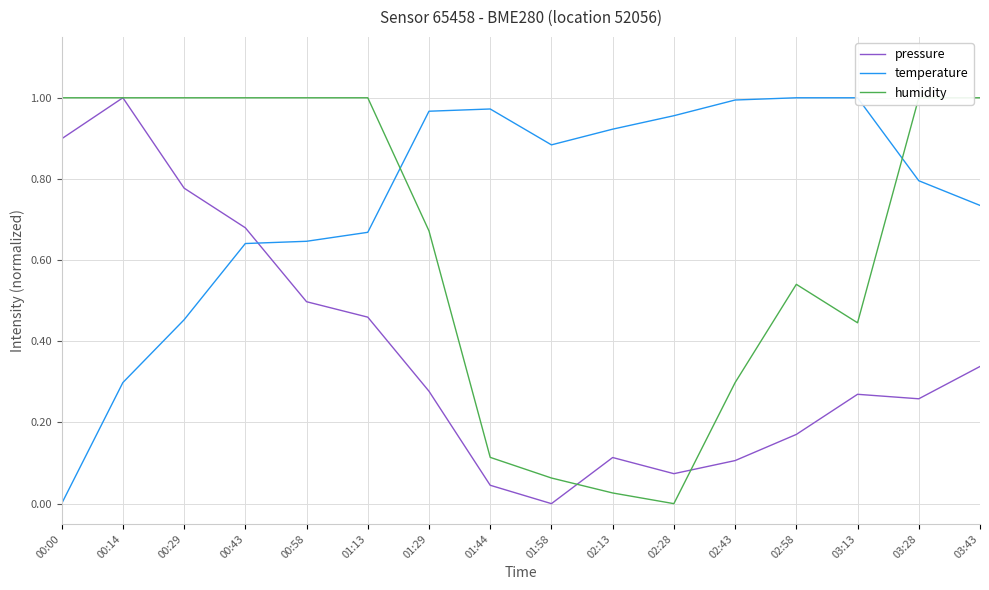

Reading right to left, what are all the values shown in this chart?

pressure: 0.3	0.3	0.3	0.2	0.1	0.1	0.1	0.0	0.0	0.3	0.5	0.5	0.7	0.8	1.0	0.9
temperature: 0.7	0.8	1.0	1.0	1.0	1.0	0.9	0.9	1.0	1.0	0.7	0.6	0.6	0.5	0.3	0.0
humidity: 1.0	1.0	0.4	0.5	0.3	0.0	0.0	0.1	0.1	0.7	1.0	1.0	1.0	1.0	1.0	1.0